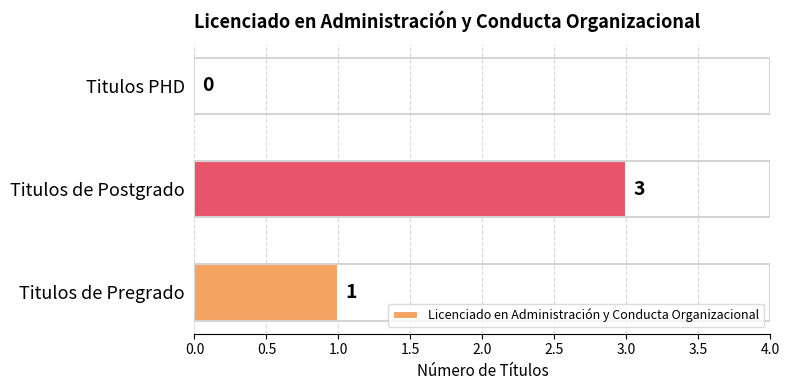

What is the sum of all values?

4